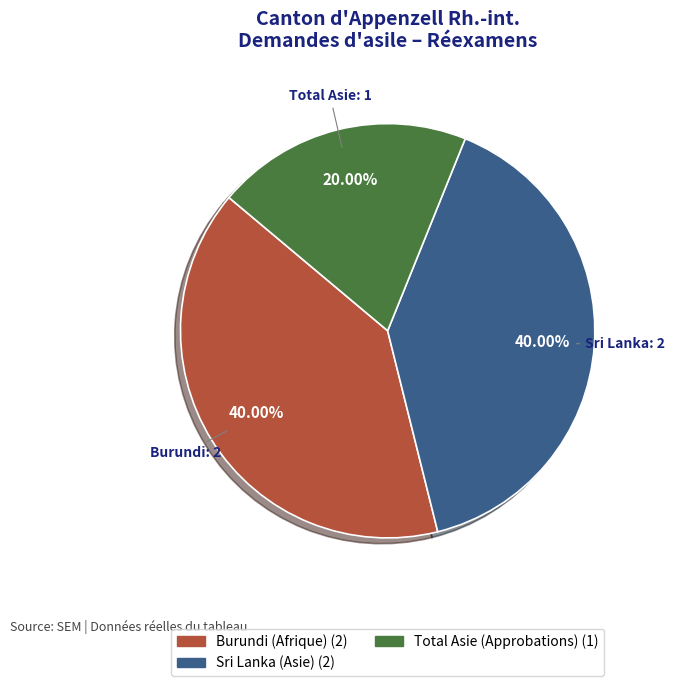

Is there any slice that represents more than half of the pie?

No